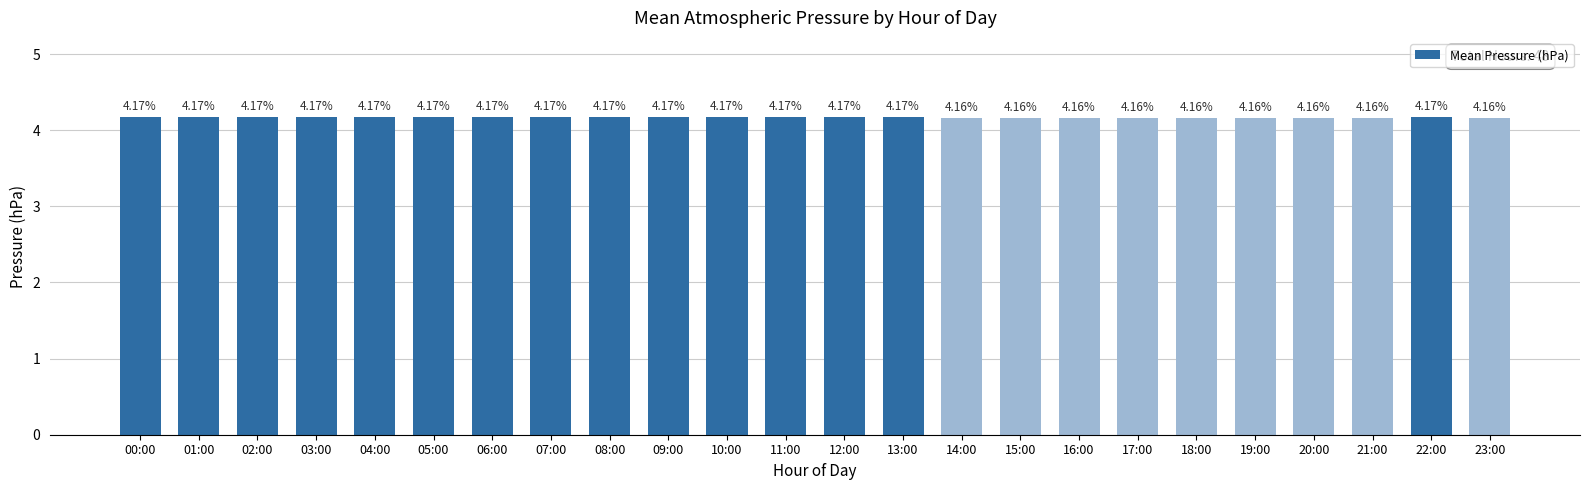

What position from the left is 02:00?

3